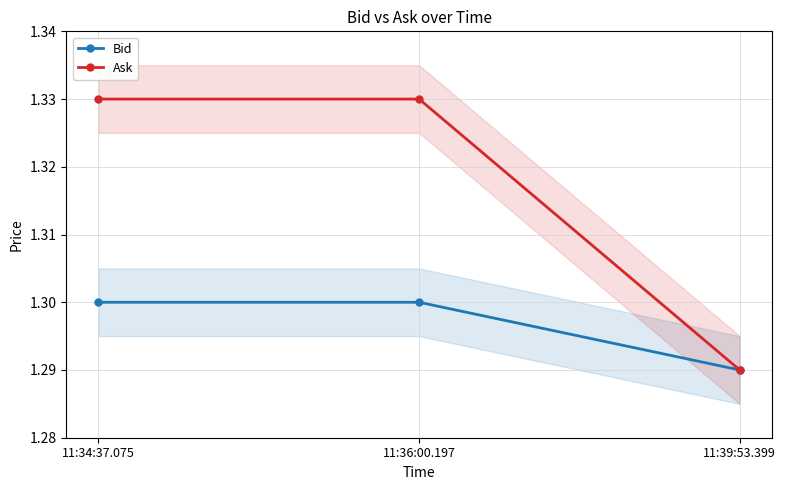

The Ask series shows 1.3 at 11:36:00.197. True or false?

True